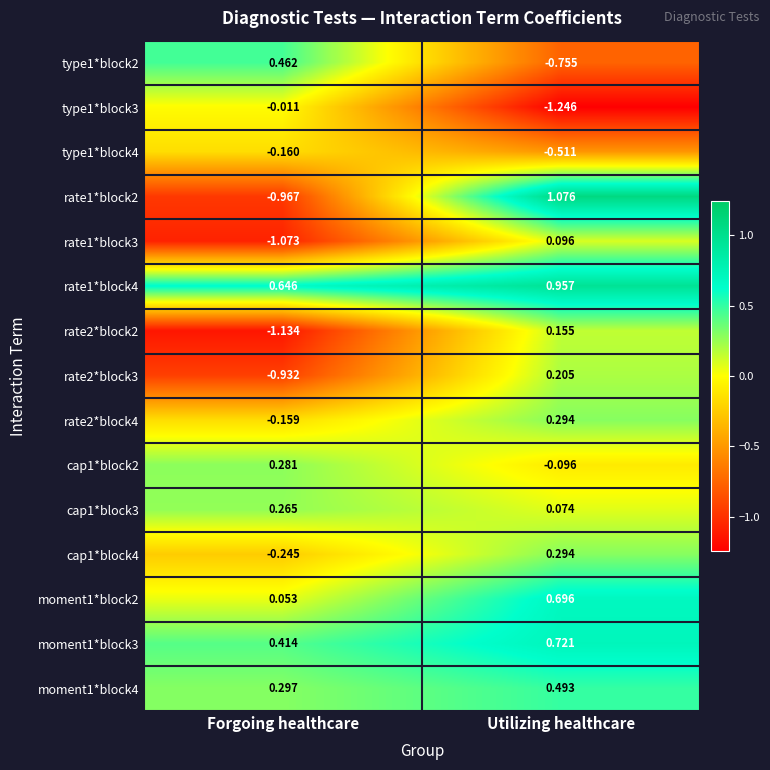

Which category has the highest value in the moment1*block2 series?

Utilizing healthcare